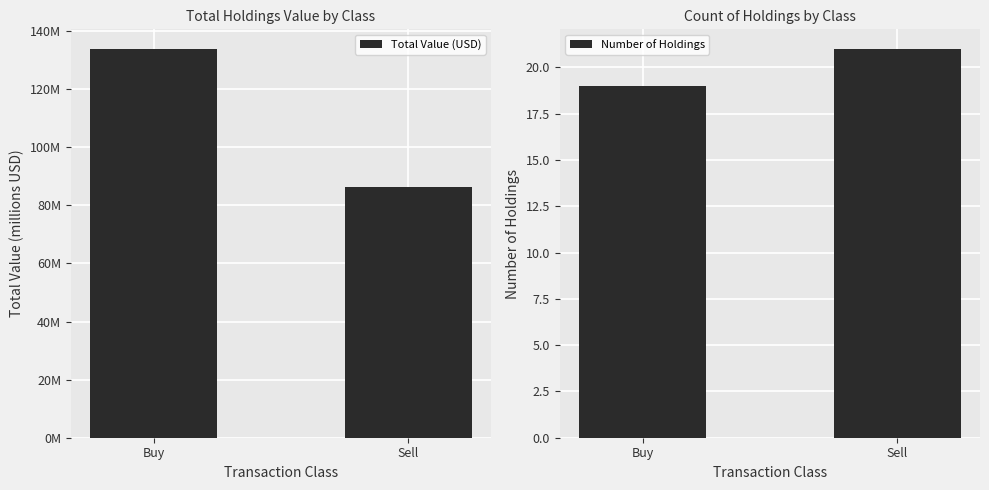

At which label is Number of Holdings closest to 20?

Buy